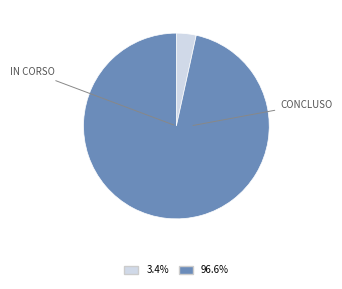

Is there a majority slice in this chart?

Yes